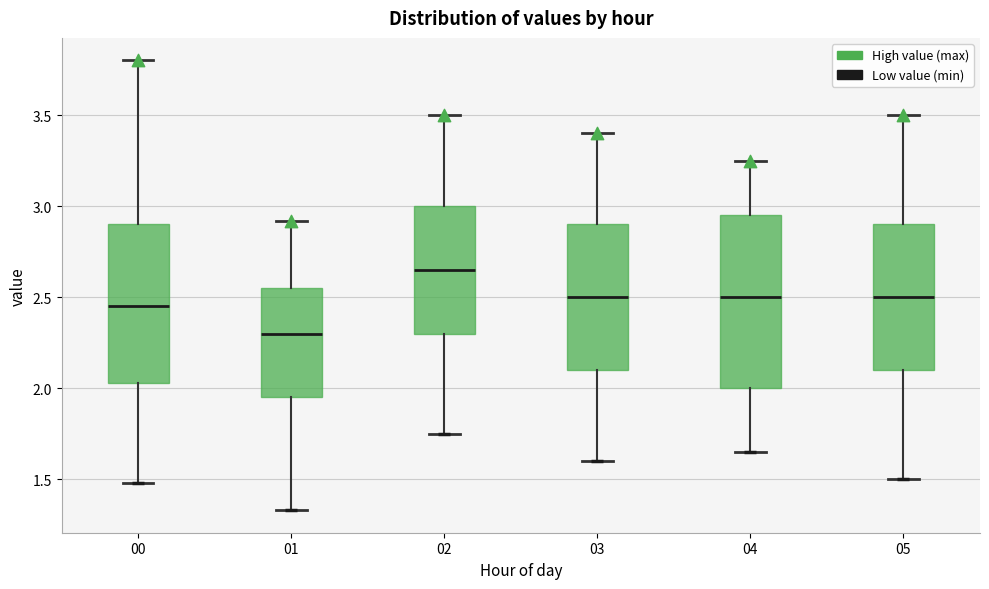

Reading left to right, transcribe this box plot: for each box, give where its median line is, the range the box spans, and where its two whiskers end, as read against the y-axis. The values are not printed on the chart, so give them approximately, as read against the axis.

00: median 2.45, box 2.05 to 2.90, whiskers 1.50 to 3.80
01: median 2.30, box 1.95 to 2.55, whiskers 1.35 to 2.90
02: median 2.65, box 2.30 to 3.00, whiskers 1.75 to 3.50
03: median 2.50, box 2.10 to 2.90, whiskers 1.60 to 3.40
04: median 2.50, box 2.00 to 2.95, whiskers 1.65 to 3.25
05: median 2.50, box 2.10 to 2.90, whiskers 1.50 to 3.50